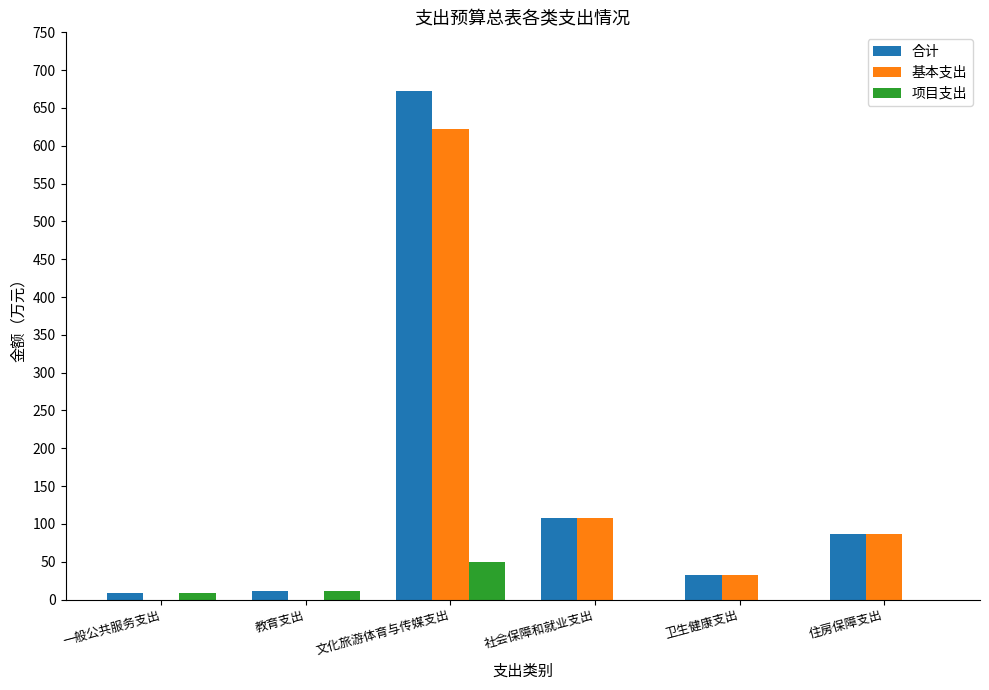

Is it true that 基本支出 equals -248.6 at 教育支出?

False